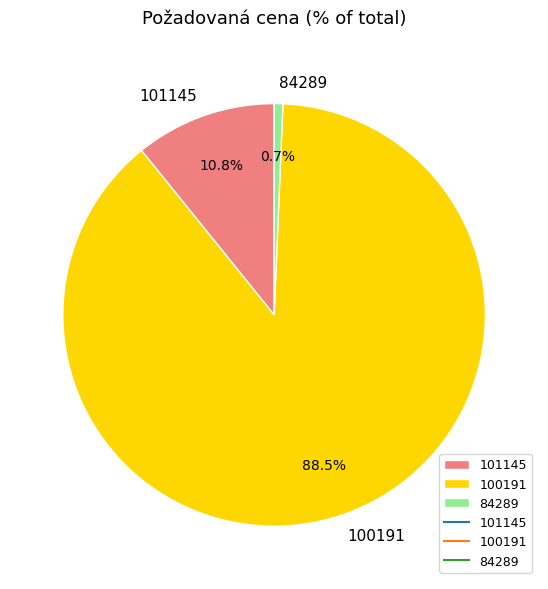

What is the majority slice?

100191